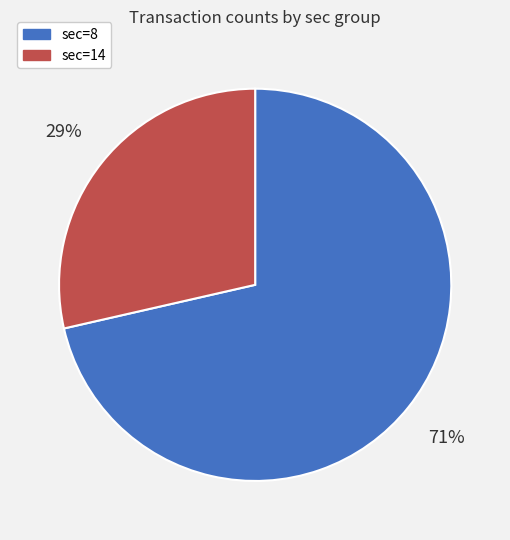

To the nearest percent, what percentage of the pie is sec=8?

71%